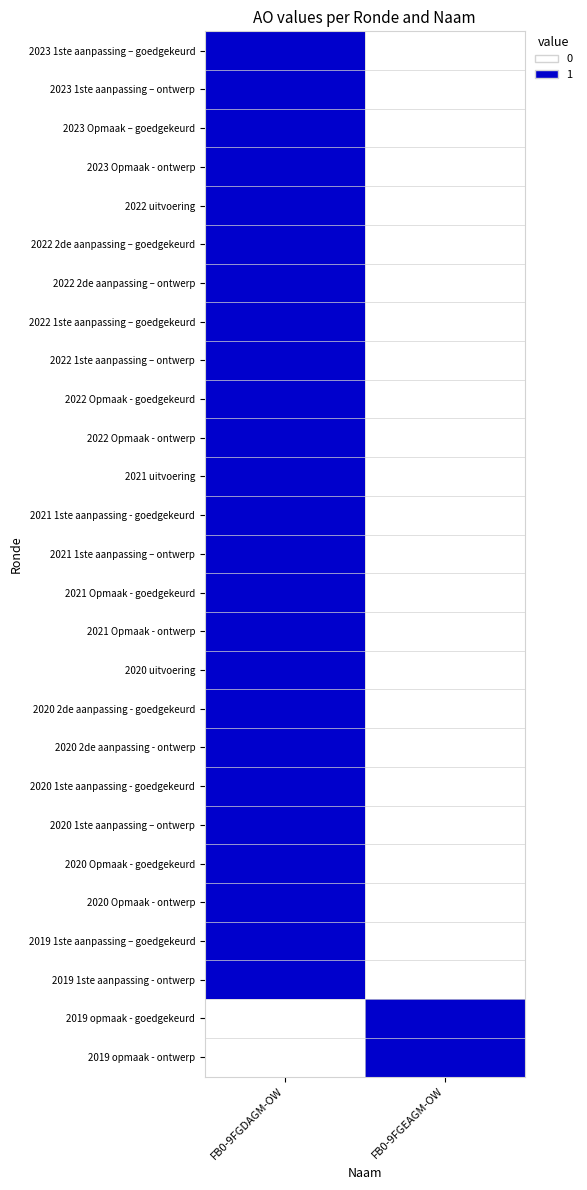

Reading left to right, what are all the values shown in this chart?

2023 1ste aanpassing – goedgekeurd: FB0-9FGDAGM-OW=1	FB0-9FGEAGM-OW=0
2023 1ste aanpassing – ontwerp: FB0-9FGDAGM-OW=1	FB0-9FGEAGM-OW=0
2023 Opmaak – goedgekeurd: FB0-9FGDAGM-OW=1	FB0-9FGEAGM-OW=0
2023 Opmaak - ontwerp: FB0-9FGDAGM-OW=1	FB0-9FGEAGM-OW=0
2022 uitvoering: FB0-9FGDAGM-OW=1	FB0-9FGEAGM-OW=0
2022 2de aanpassing – goedgekeurd: FB0-9FGDAGM-OW=1	FB0-9FGEAGM-OW=0
2022 2de aanpassing – ontwerp: FB0-9FGDAGM-OW=1	FB0-9FGEAGM-OW=0
2022 1ste aanpassing – goedgekeurd: FB0-9FGDAGM-OW=1	FB0-9FGEAGM-OW=0
2022 1ste aanpassing – ontwerp: FB0-9FGDAGM-OW=1	FB0-9FGEAGM-OW=0
2022 Opmaak - goedgekeurd: FB0-9FGDAGM-OW=1	FB0-9FGEAGM-OW=0
2022 Opmaak - ontwerp: FB0-9FGDAGM-OW=1	FB0-9FGEAGM-OW=0
2021 uitvoering: FB0-9FGDAGM-OW=1	FB0-9FGEAGM-OW=0
2021 1ste aanpassing - goedgekeurd: FB0-9FGDAGM-OW=1	FB0-9FGEAGM-OW=0
2021 1ste aanpassing – ontwerp: FB0-9FGDAGM-OW=1	FB0-9FGEAGM-OW=0
2021 Opmaak - goedgekeurd: FB0-9FGDAGM-OW=1	FB0-9FGEAGM-OW=0
2021 Opmaak - ontwerp: FB0-9FGDAGM-OW=1	FB0-9FGEAGM-OW=0
2020 uitvoering: FB0-9FGDAGM-OW=1	FB0-9FGEAGM-OW=0
2020 2de aanpassing - goedgekeurd: FB0-9FGDAGM-OW=1	FB0-9FGEAGM-OW=0
2020 2de aanpassing - ontwerp: FB0-9FGDAGM-OW=1	FB0-9FGEAGM-OW=0
2020 1ste aanpassing - goedgekeurd: FB0-9FGDAGM-OW=1	FB0-9FGEAGM-OW=0
2020 1ste aanpassing – ontwerp: FB0-9FGDAGM-OW=1	FB0-9FGEAGM-OW=0
2020 Opmaak - goedgekeurd: FB0-9FGDAGM-OW=1	FB0-9FGEAGM-OW=0
2020 Opmaak - ontwerp: FB0-9FGDAGM-OW=1	FB0-9FGEAGM-OW=0
2019 1ste aanpassing – goedgekeurd: FB0-9FGDAGM-OW=1	FB0-9FGEAGM-OW=0
2019 1ste aanpassing - ontwerp: FB0-9FGDAGM-OW=1	FB0-9FGEAGM-OW=0
2019 opmaak - goedgekeurd: FB0-9FGDAGM-OW=0	FB0-9FGEAGM-OW=1
2019 opmaak - ontwerp: FB0-9FGDAGM-OW=0	FB0-9FGEAGM-OW=1